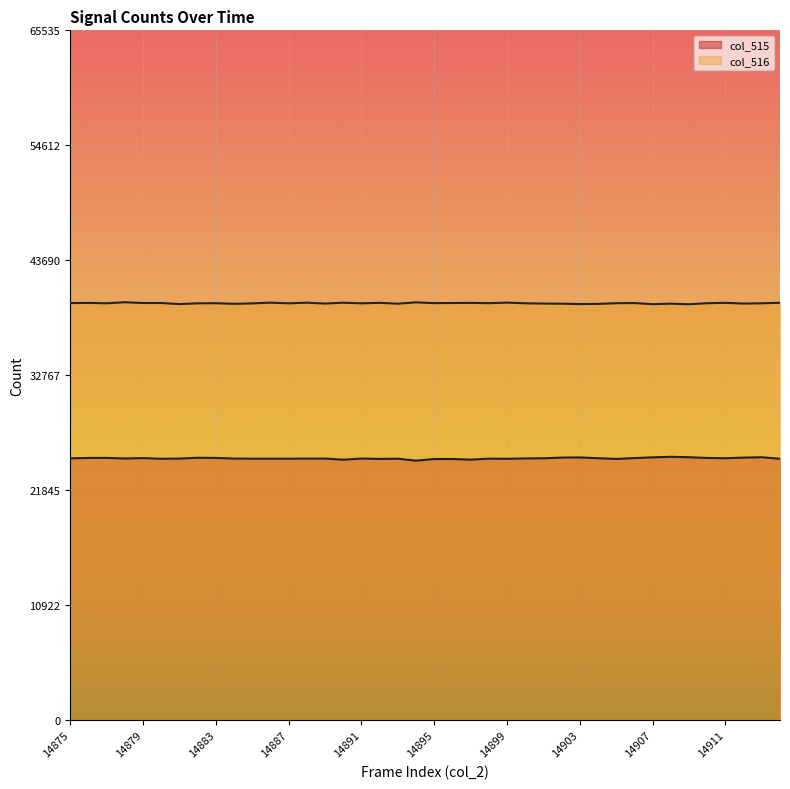

What is the smallest value displayed?

24654